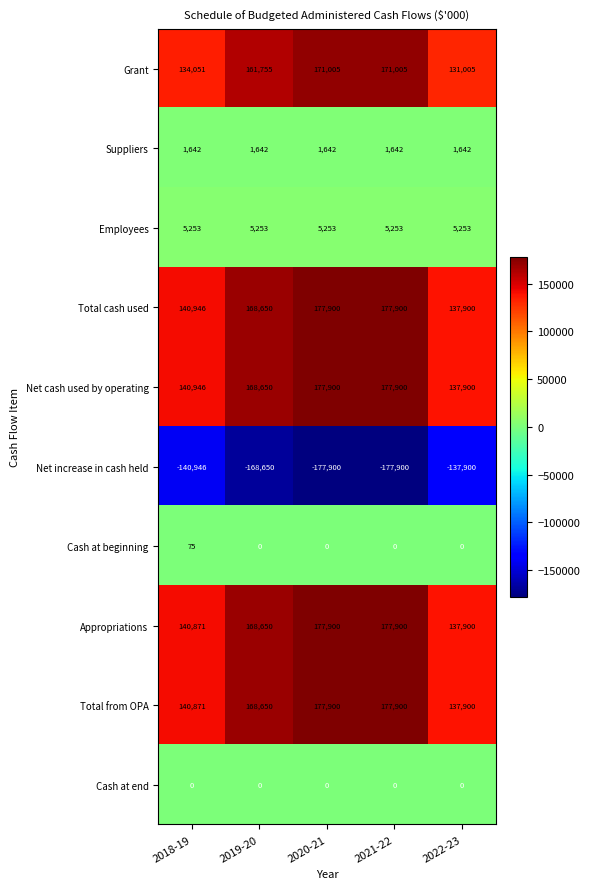

What is the approximate value of Total cash used at 2019-20?

168650